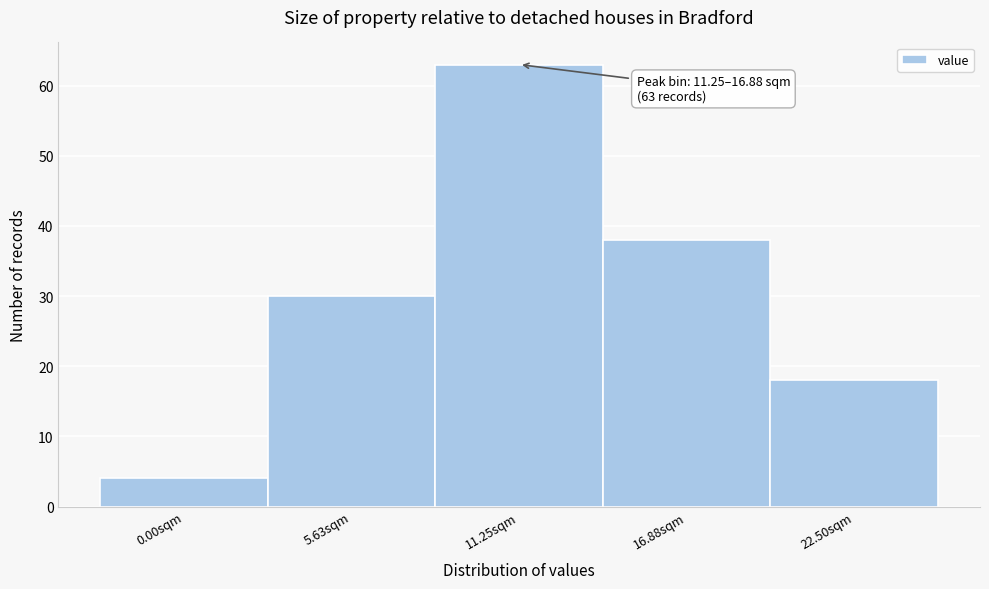

Reading left to right, transcribe all the data shown in this chart.

0.00sqm=4	5.63sqm=30	11.25sqm=63	16.88sqm=38	22.50sqm=18